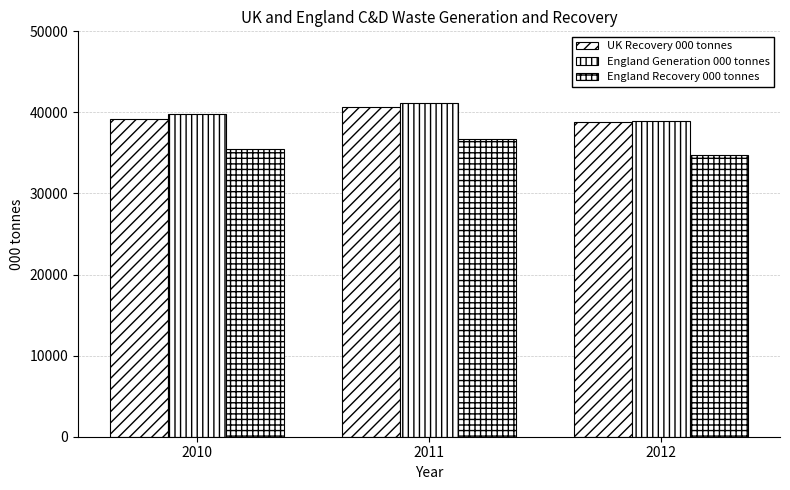

How many UK Recovery 000 tonnes values are between 38759 and 40622?

3